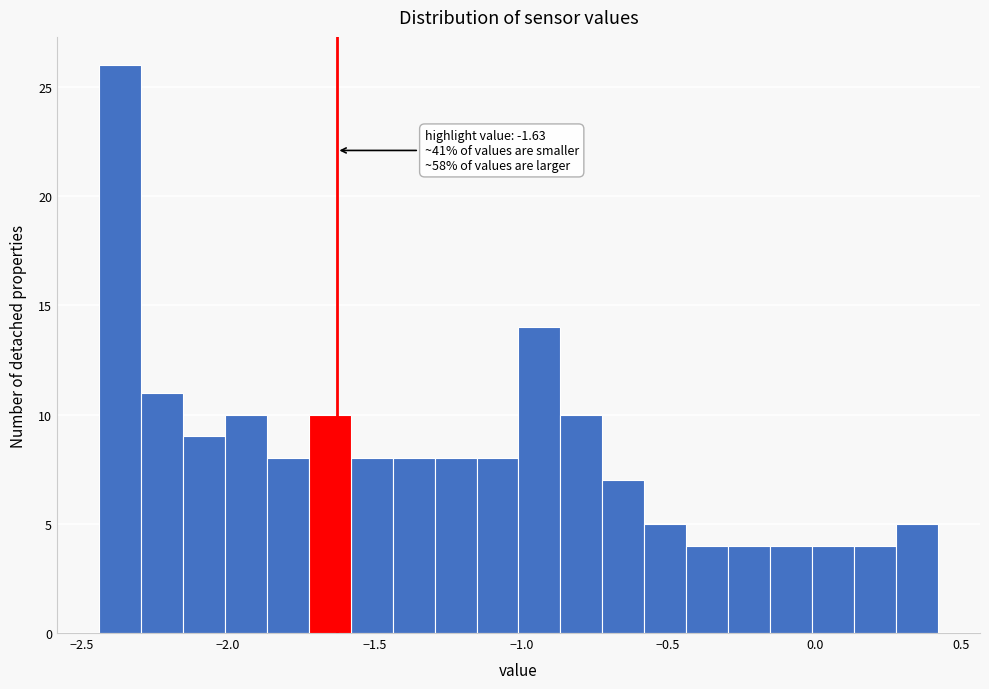

Around what value on the x-axis is the tallest bar? Give the approximate position of its centre, as read against the axis.

-2.35